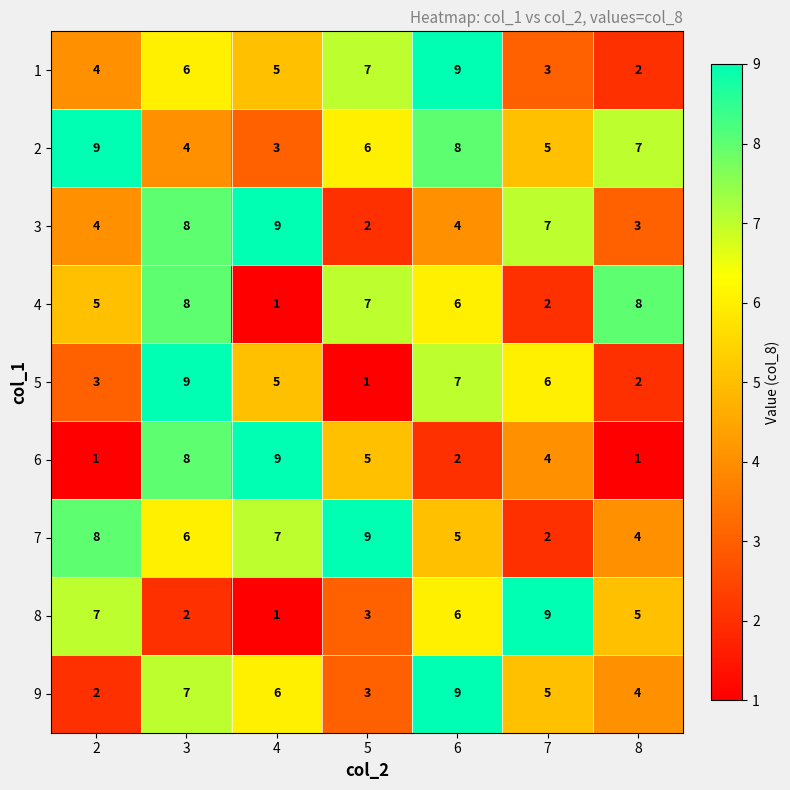

The 9 series shows 3 at 7. True or false?

False